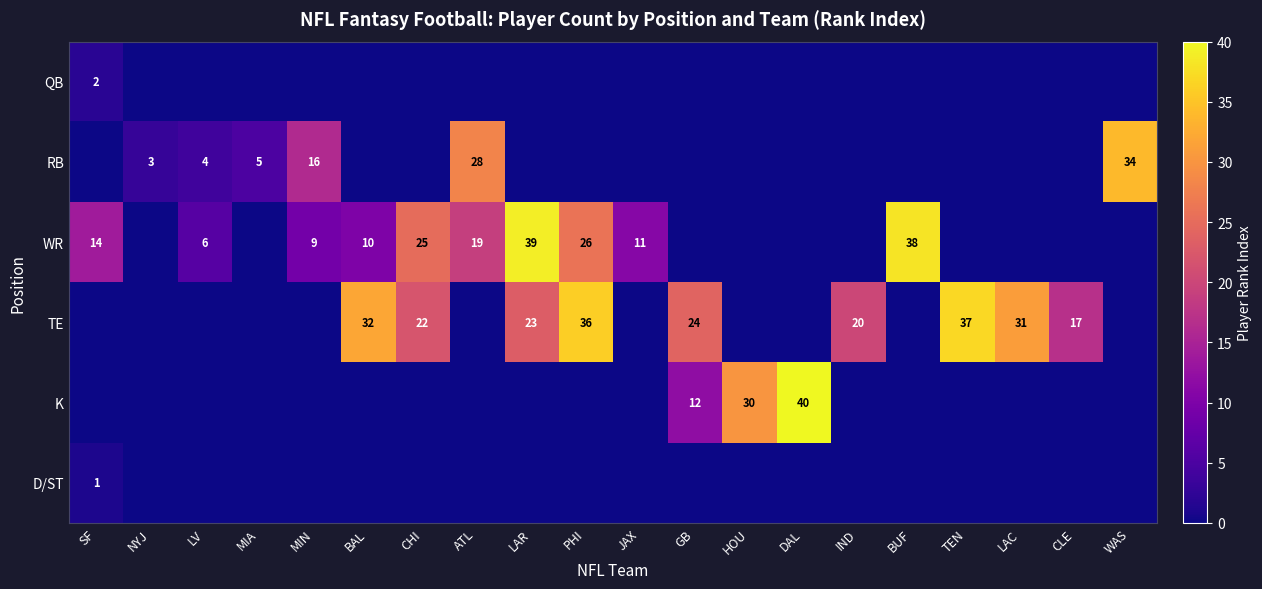

Between WAS and CHI, which is larger?

WAS